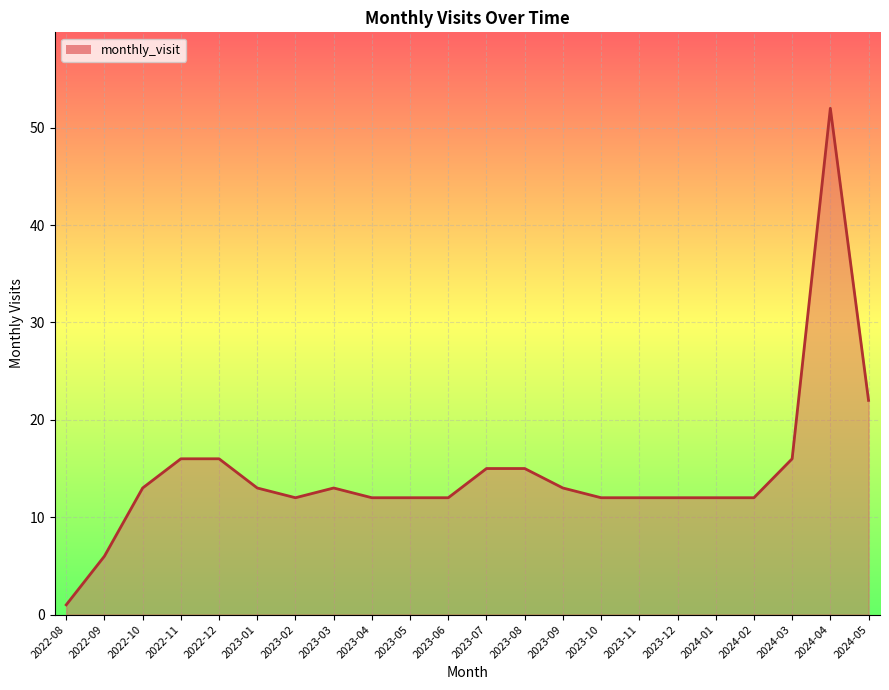

The value at 2022-12 is 16. True or false?

True